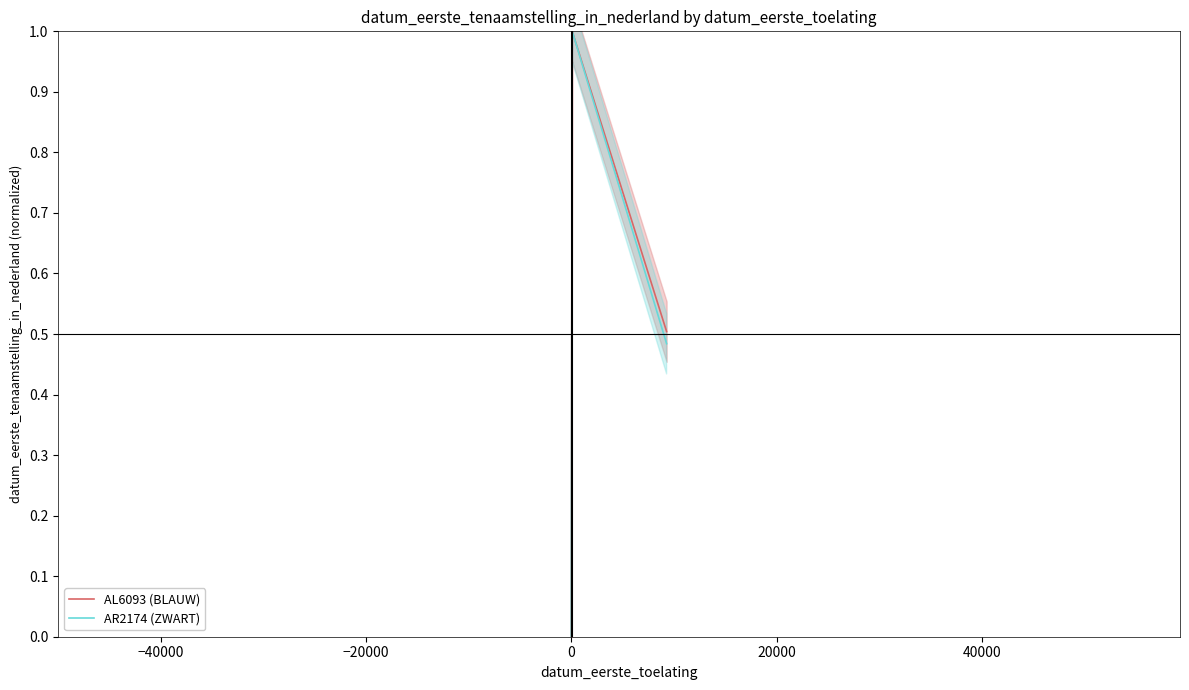

What is the highest value of the AL6093 (BLAUW) series?

1.0